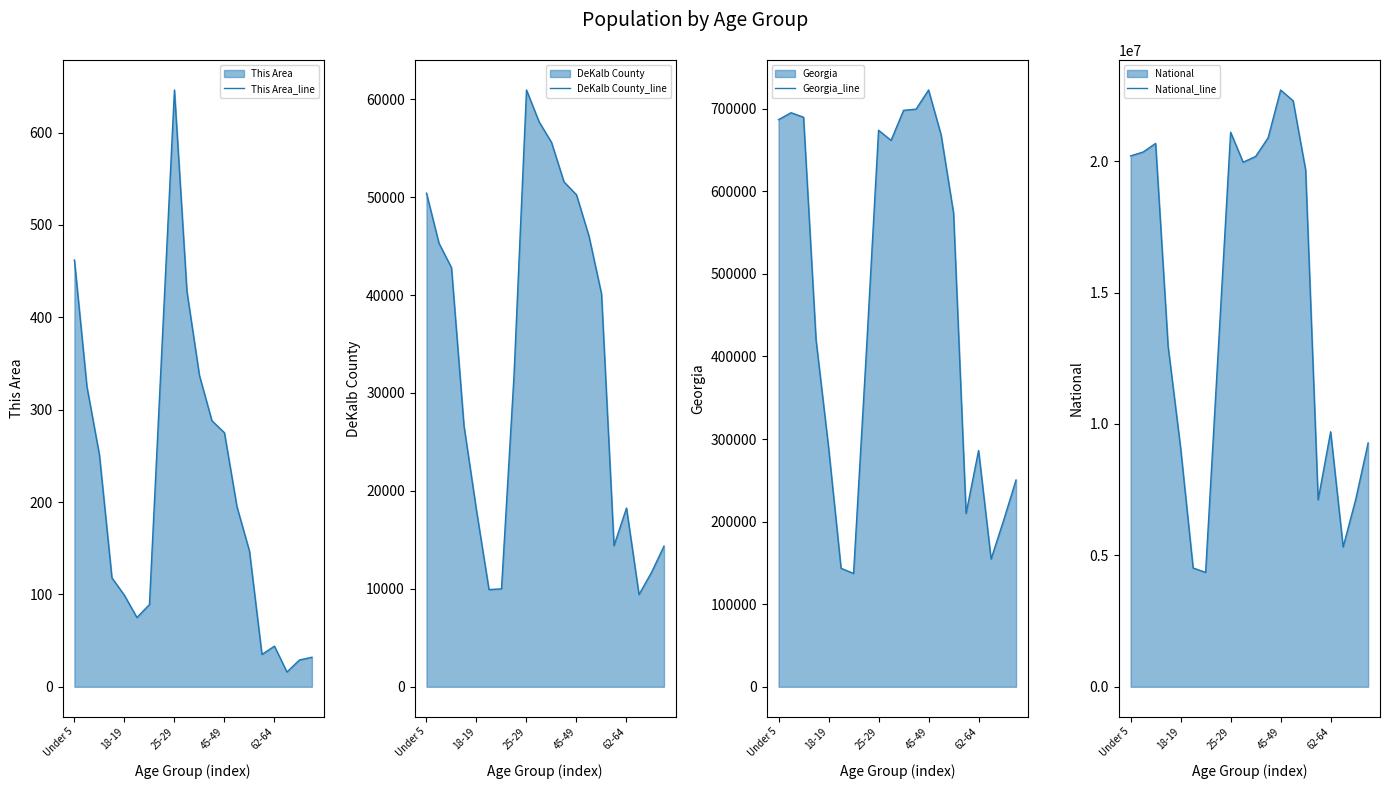

Where is the first local minimum for National_line?

6